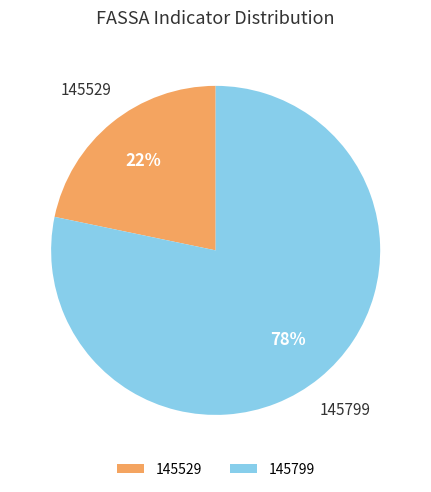

Rank the categories by value from lowest to highest.

145529, 145799